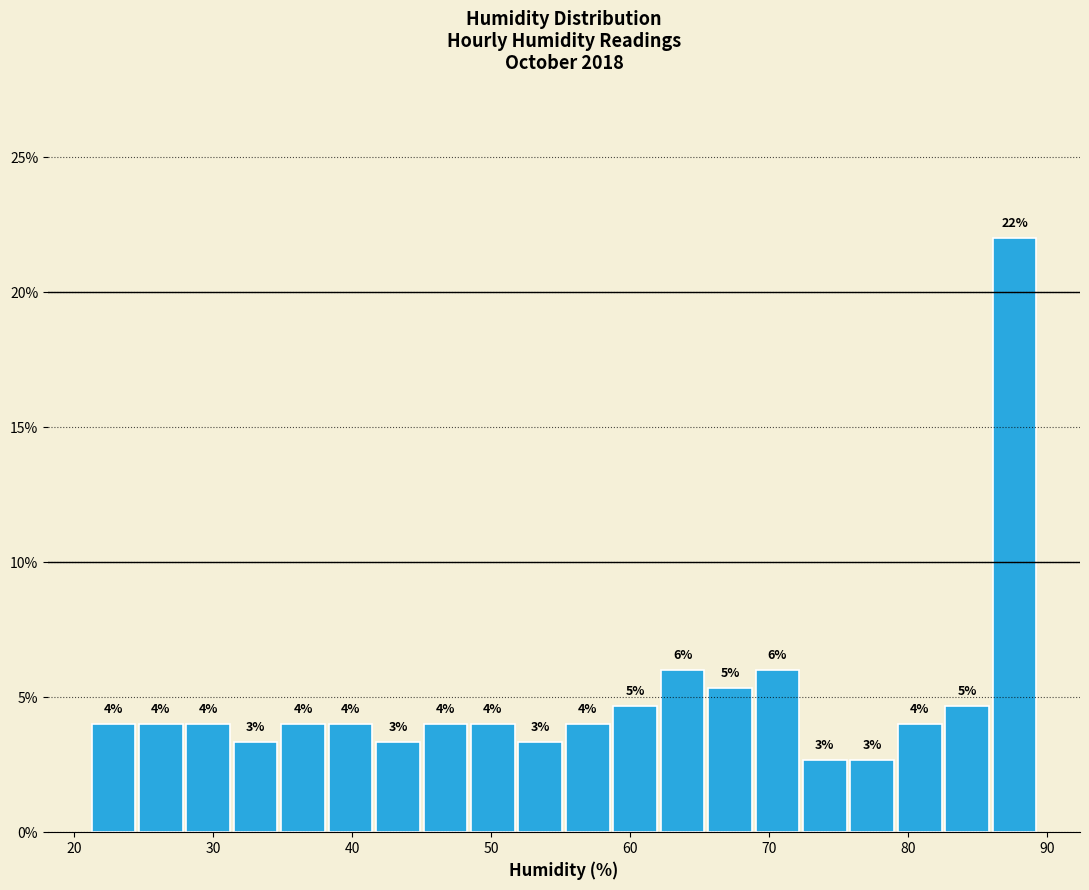

Around what value on the x-axis is the tallest bar? Give the approximate position of its centre, as read against the axis.

88